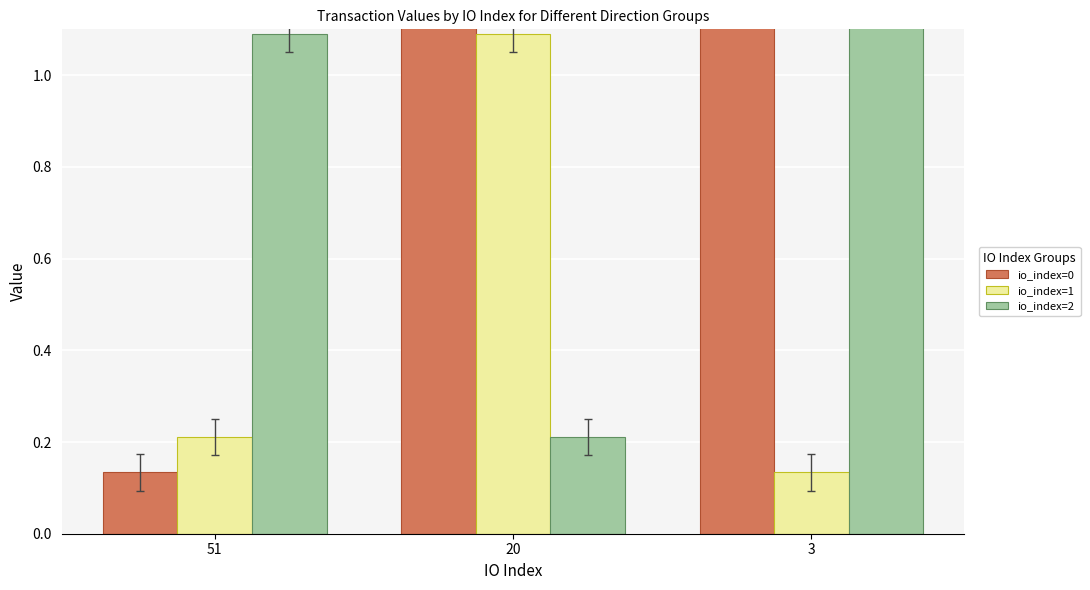

At how many categories does at least one series exceed 1?

3